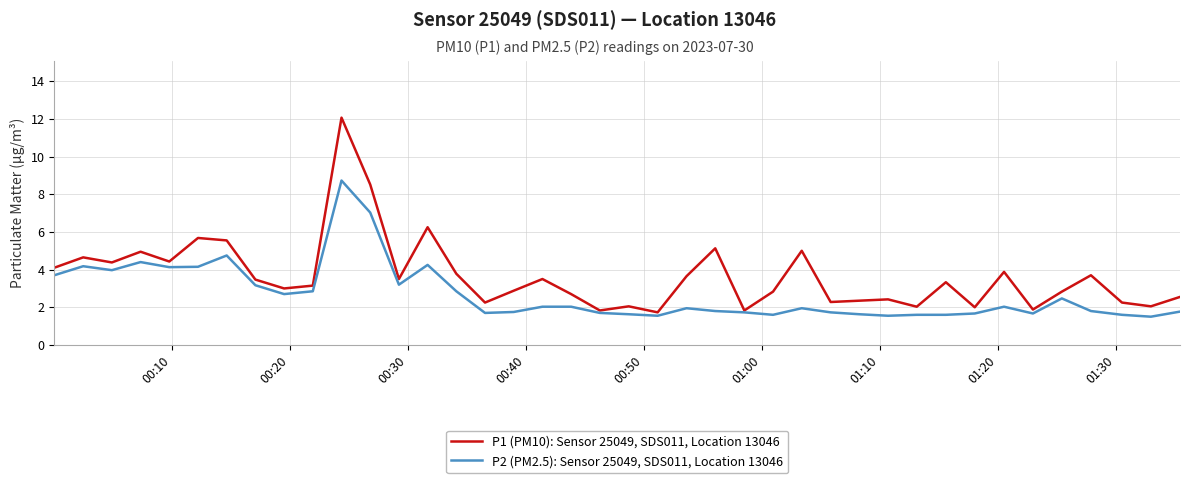

Which series has the widest spread of values?

P1 (PM10): Sensor 25049, SDS011, Location 13046